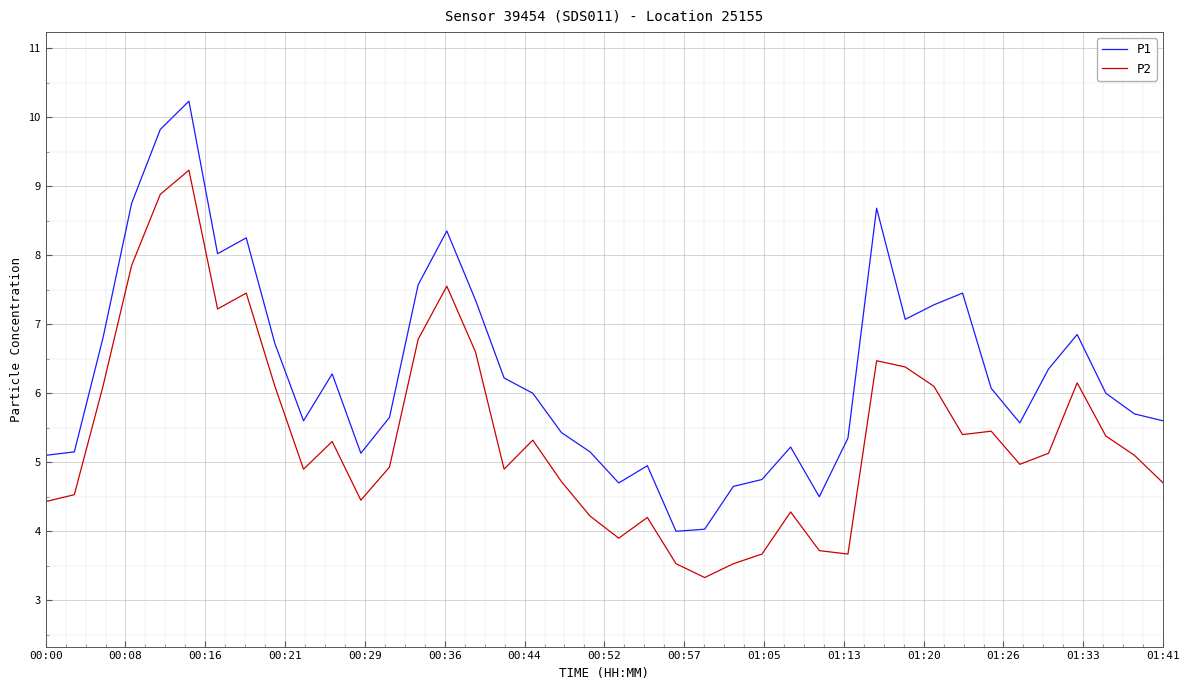

Which series has the largest range (max minus min)?

P1